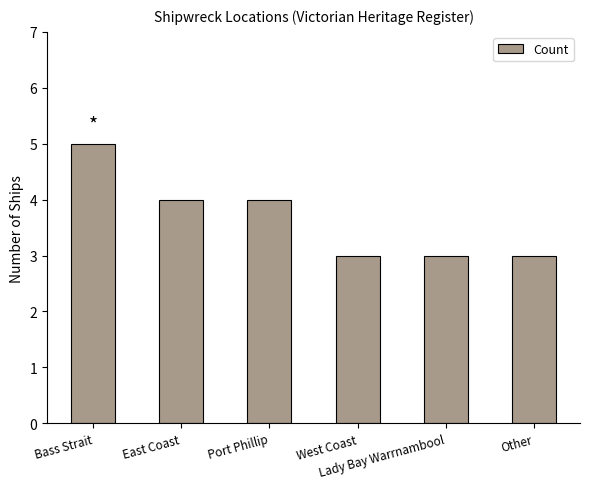

Which has a higher value, East Coast or Bass Strait?

Bass Strait